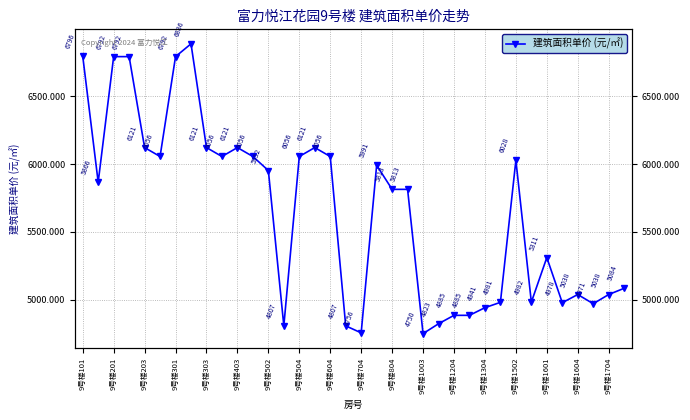

The chart shows a value of 5813.5 at 9号楼804. True or false?

True